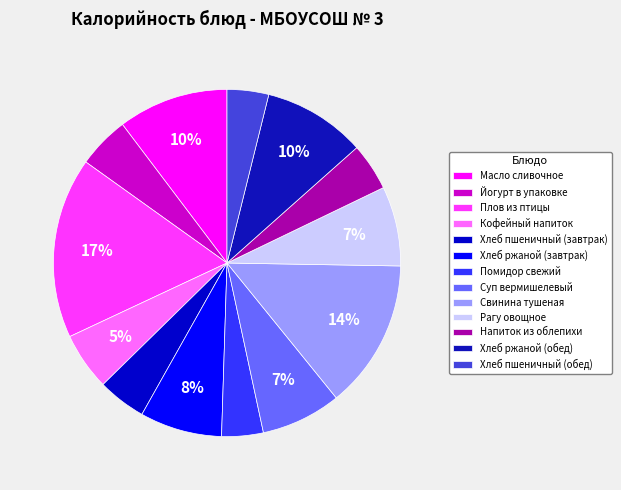

Does Хлеб пшеничный (завтрак) represent more than half of the total?

No